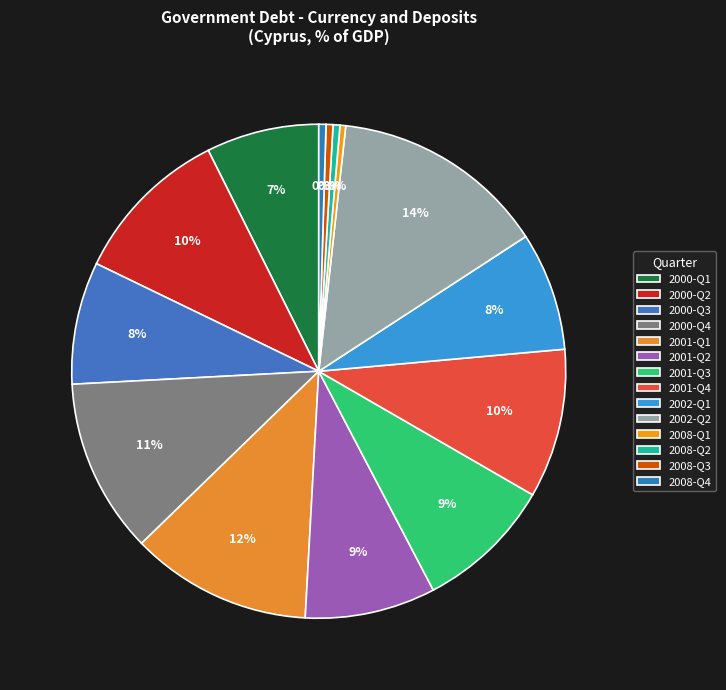

To the nearest percent, what is the difference between the 2000-Q1 and 2001-Q3 slice percentages?

2%